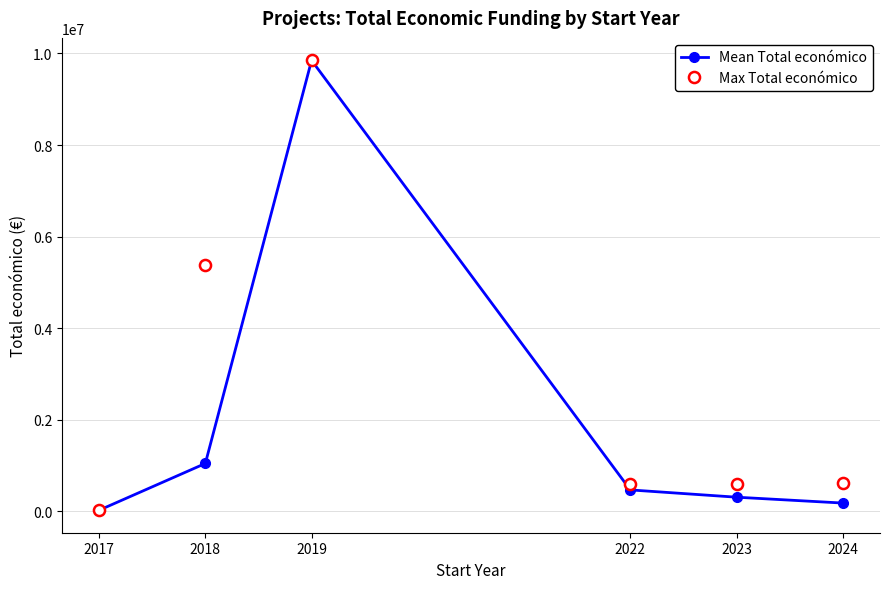

Rank the series by their average value, from lowest to highest.

Mean Total económico, Max Total económico